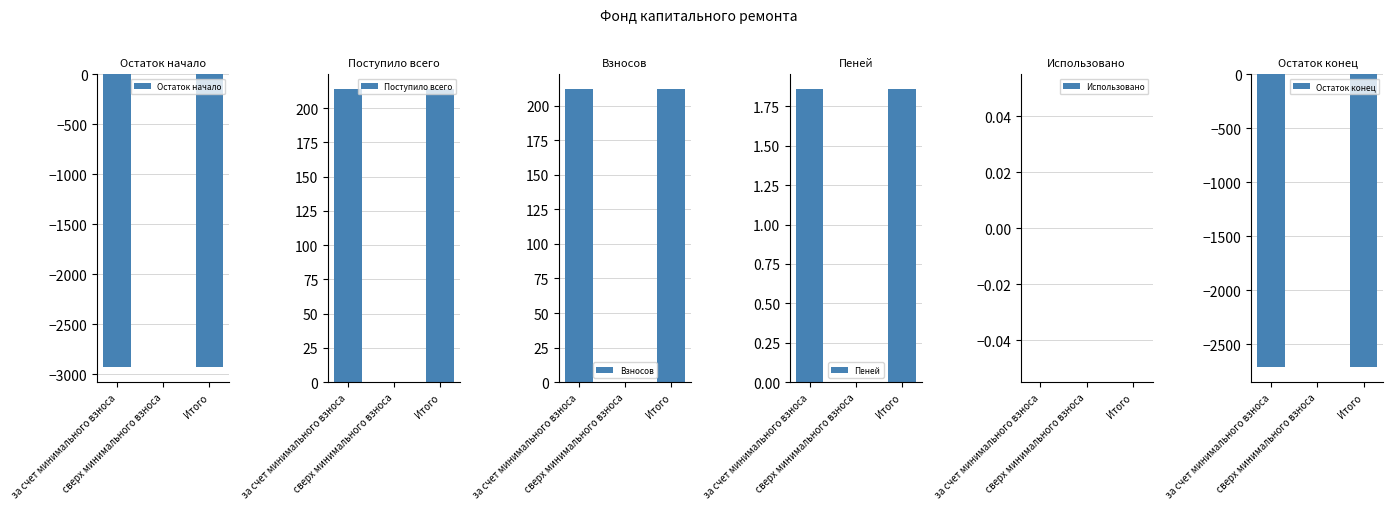

Reading left to right, what are all the values shown in this chart?

Остаток начало: за счет минимального взноса=-2931.1	сверх минимального взноса=0.0	Итого=-2931.1
Поступило всего: за счет минимального взноса=213.9	сверх минимального взноса=0.0	Итого=213.9
Взносов: за счет минимального взноса=212.0	сверх минимального взноса=0.0	Итого=212.0
Пеней: за счет минимального взноса=1.9	сверх минимального взноса=0.0	Итого=1.9
Использовано: за счет минимального взноса=0.0	сверх минимального взноса=0.0	Итого=0.0
Остаток конец: за счет минимального взноса=-2717.2	сверх минимального взноса=0.0	Итого=-2717.2